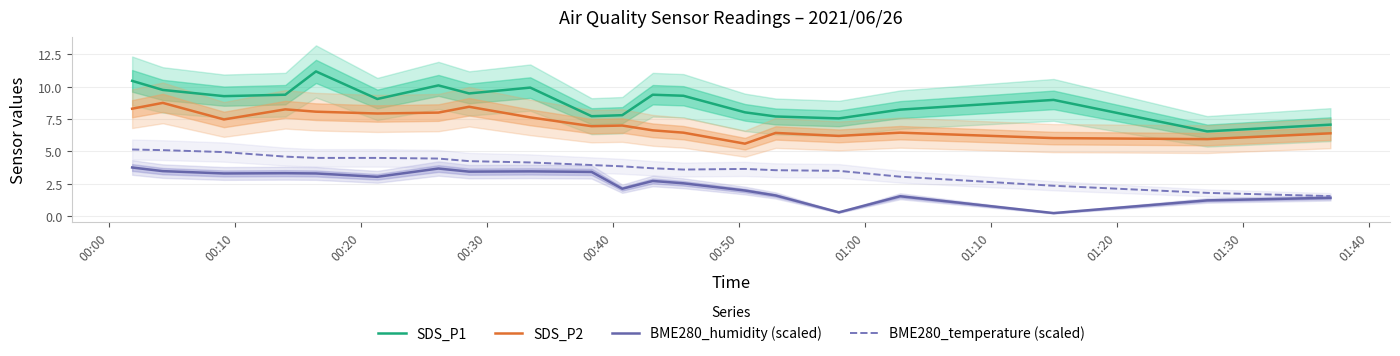

True or false: SDS_P2 and SDS_P1 cross at least once.

False